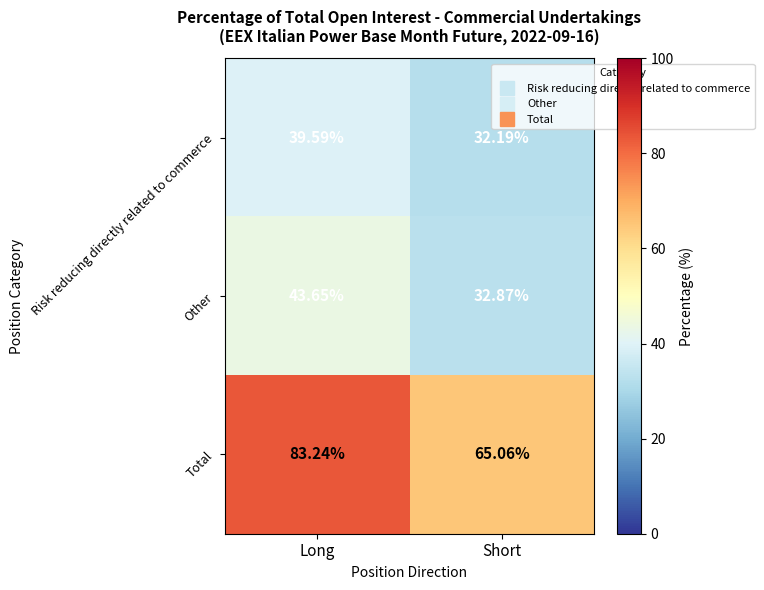

Which series has the largest total across all categories?

Total